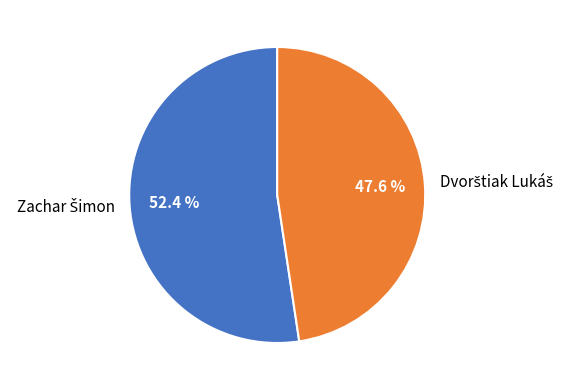

Does any single category account for the majority?

Yes